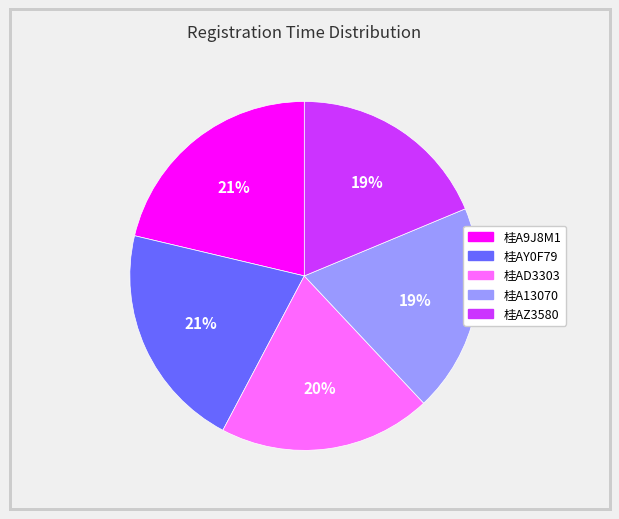

To the nearest percent, what percentage of the pie is 桂A13070?

19%